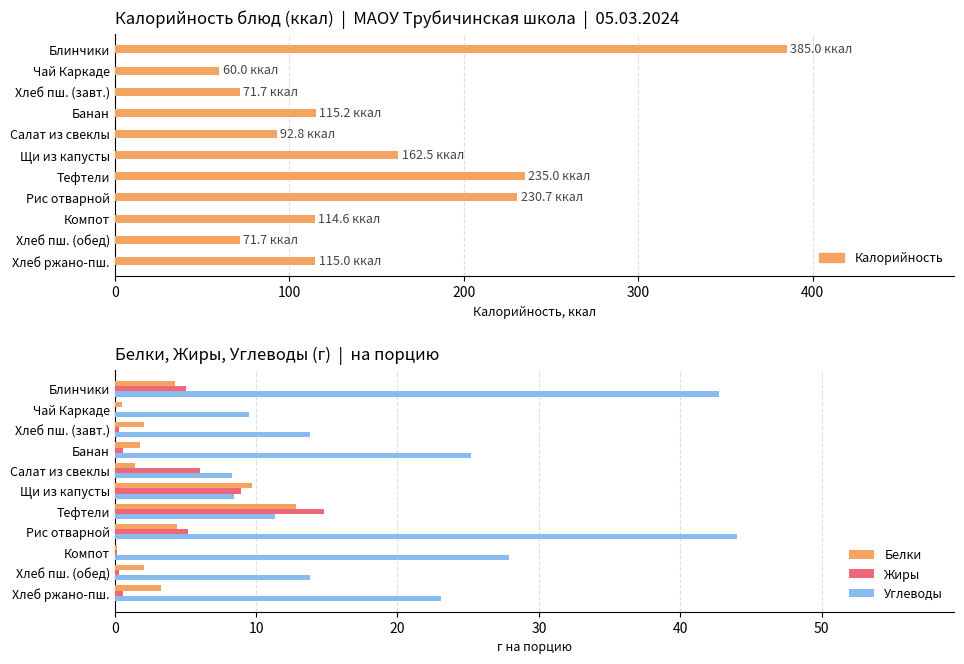

Does the chart contain any negative values?

No